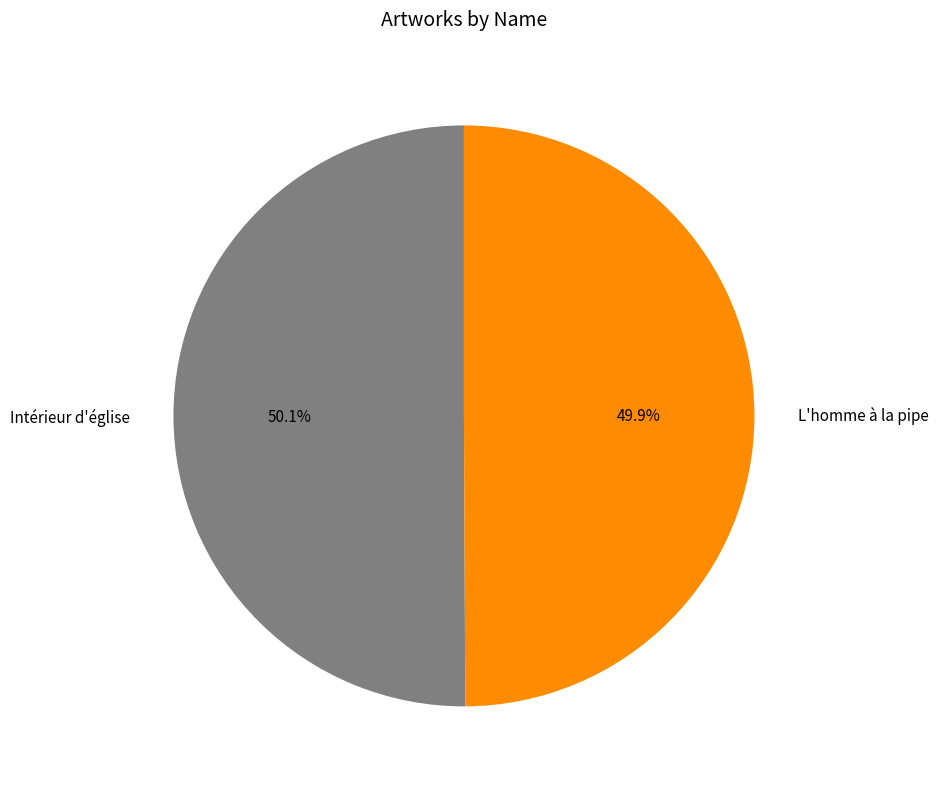

What percentage is the Intérieur d'église slice, to the nearest percent?

50%